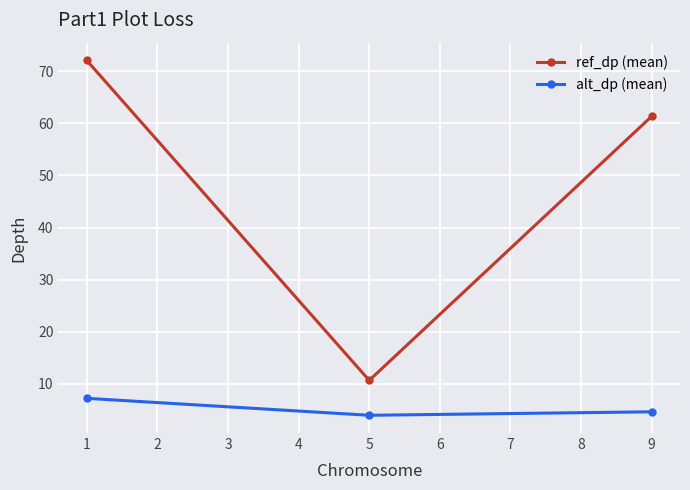

List the series in order of their peak value, highest first.

ref_dp (mean), alt_dp (mean)